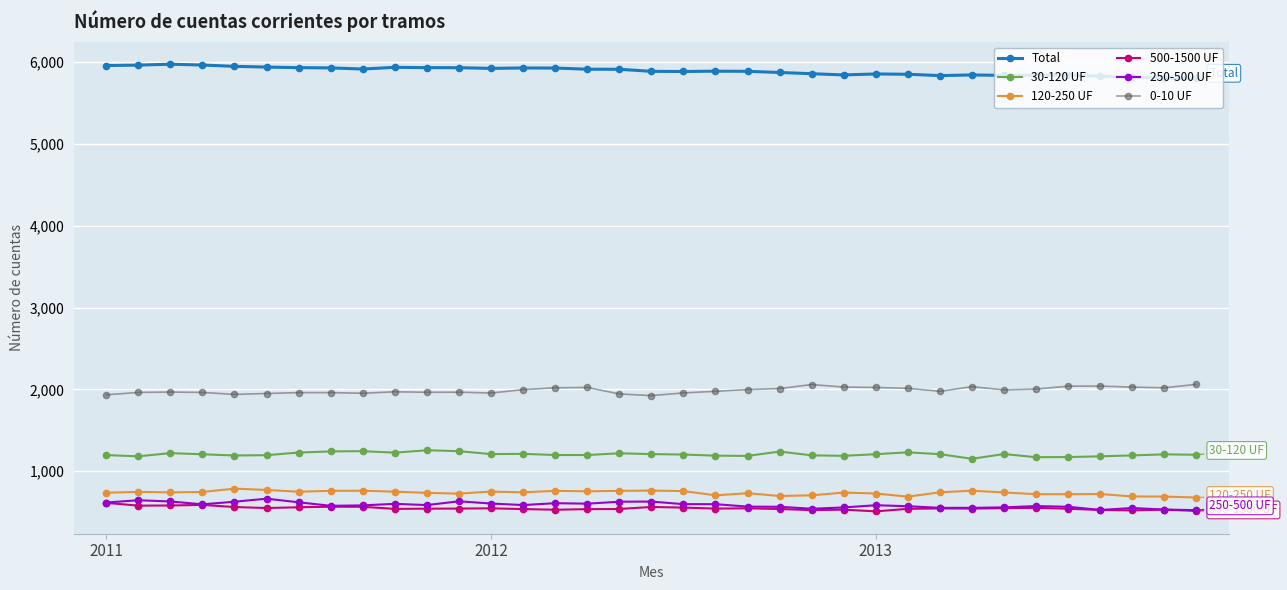

What is the maximum value shown in the chart?

5976